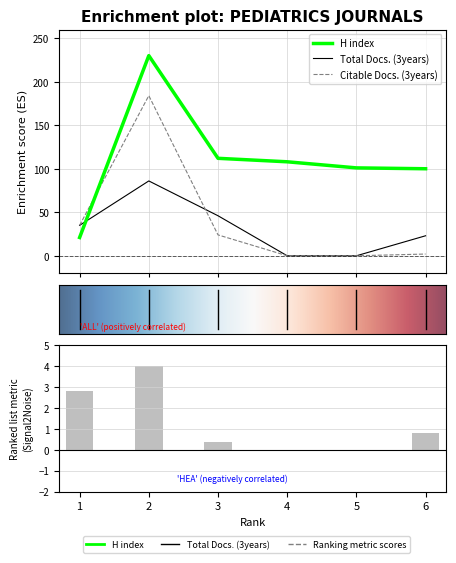

What is the difference between the maximum and minimum values in the Citable Docs. (3years) series?

184.0